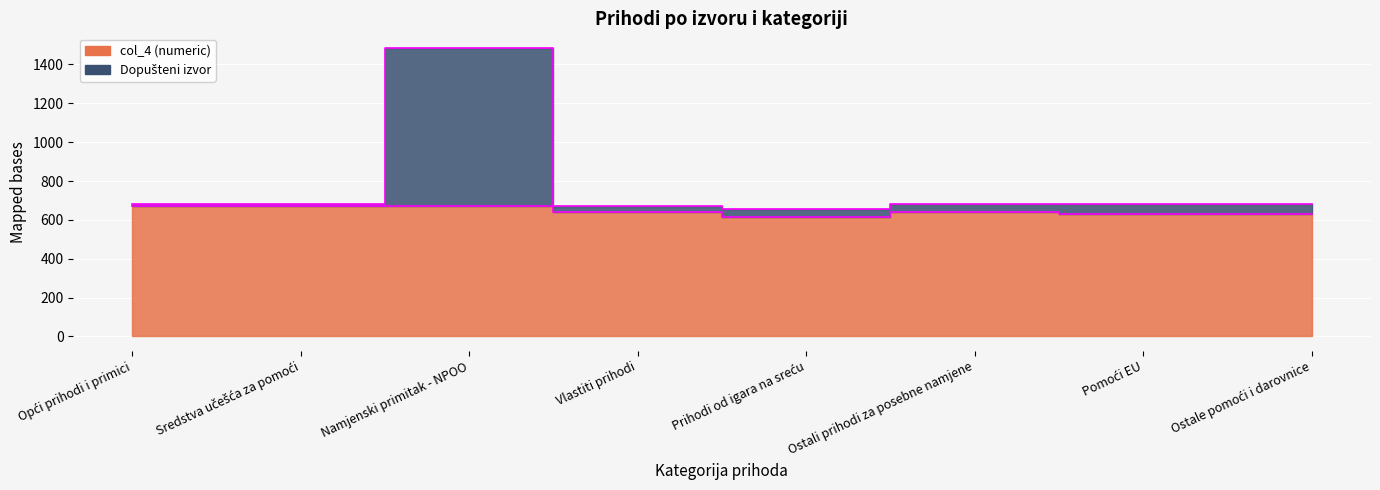

Which has a higher value, Namjenski primitak - NPOO or Opći prihodi i primici?

Namjenski primitak - NPOO